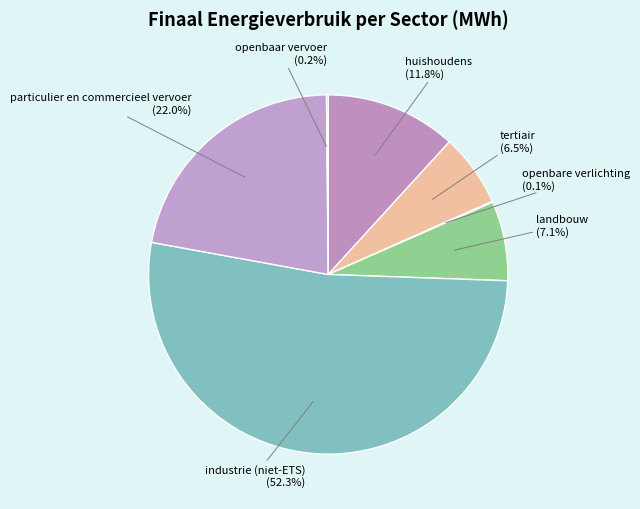

How much of the chart is everything except industrie (niet-ETS)?

47.7%